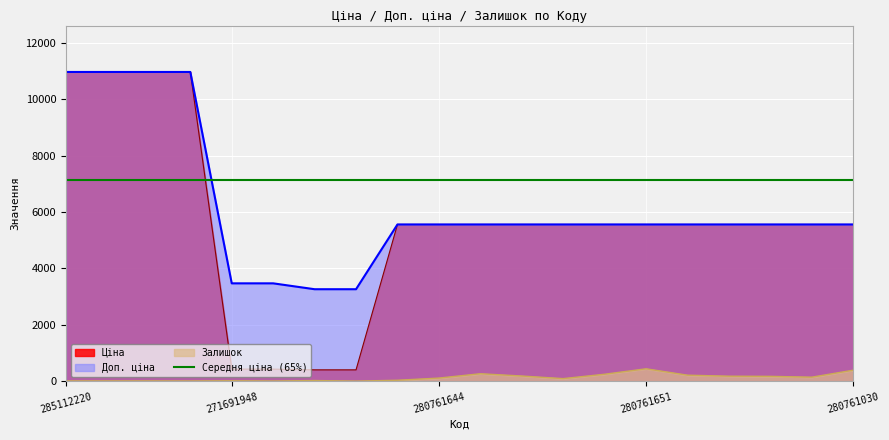

True or false: Залишок has a value of 306.6 at 280761055.

False